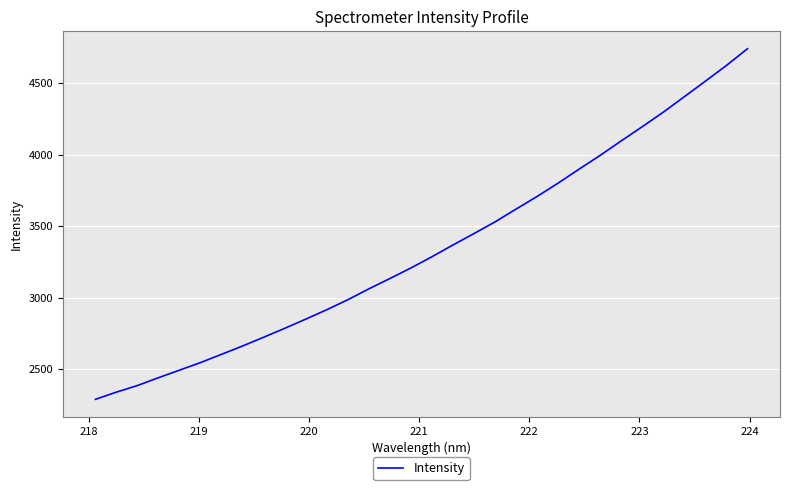

What is the difference between the maximum and minimum values?

2451.4